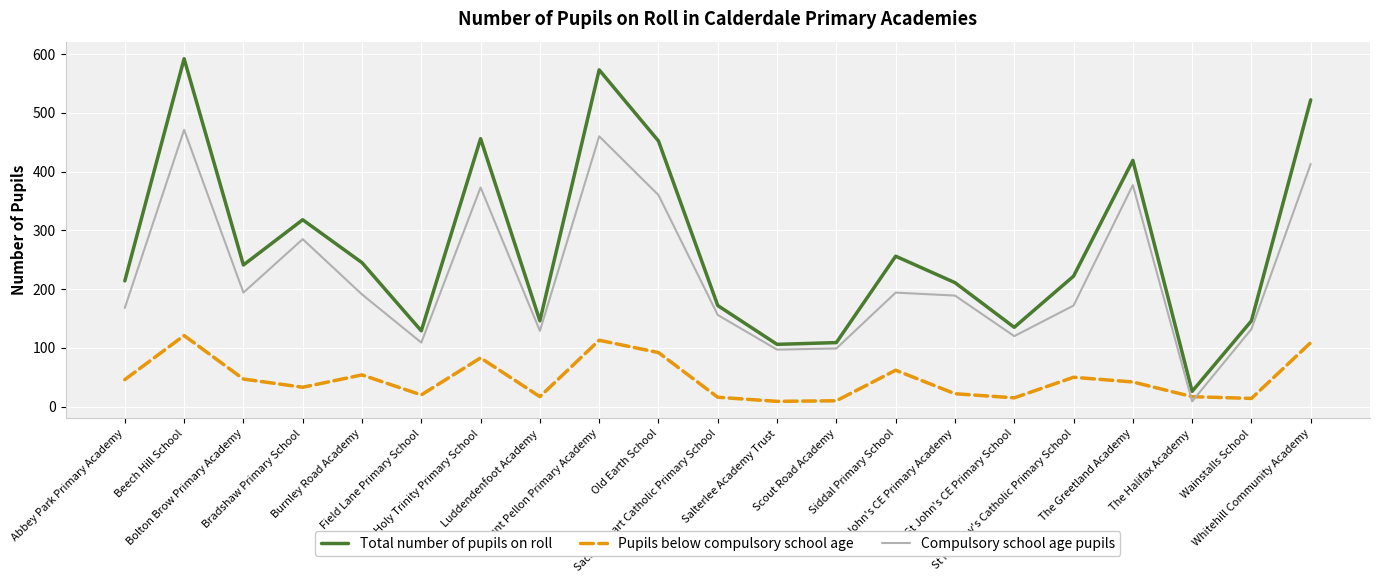

Does the chart display data point markers on the line(s)?

No